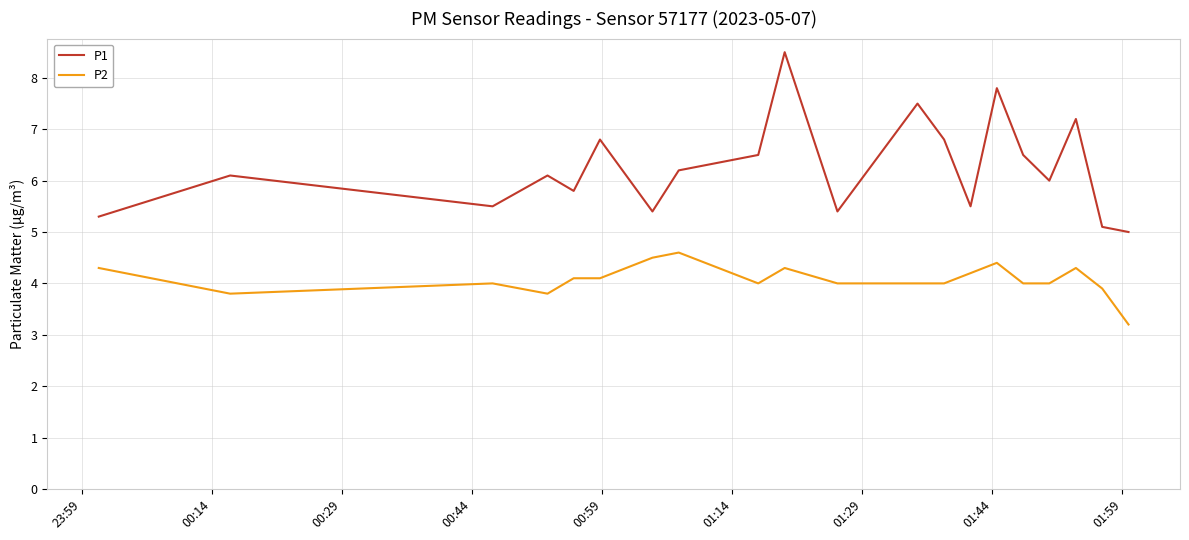

What is the difference between the maximum and minimum values in the P1 series?

3.5